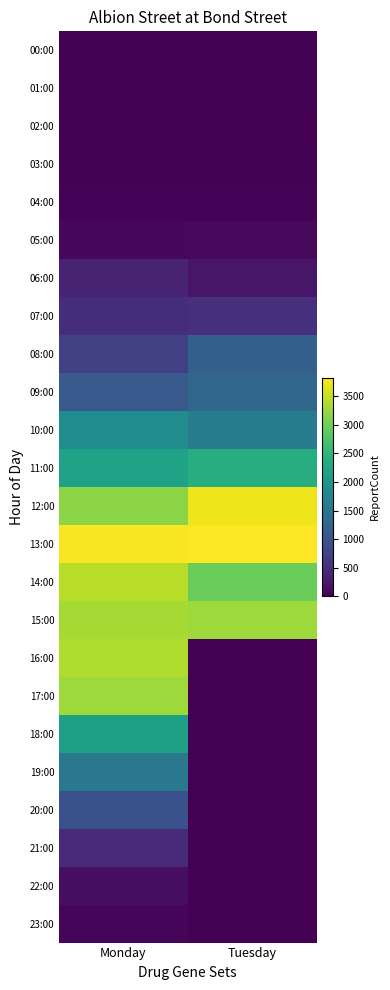

Reading right to left, extract all data points from this chart.

00:00: Tuesday=16	Monday=22
01:00: Tuesday=20	Monday=8
02:00: Tuesday=12	Monday=8
03:00: Tuesday=18	Monday=10
04:00: Tuesday=34	Monday=32
05:00: Tuesday=96	Monday=76
06:00: Tuesday=236	Monday=370
07:00: Tuesday=516	Monday=494
08:00: Tuesday=1168	Monday=720
09:00: Tuesday=1256	Monday=1076
10:00: Tuesday=1626	Monday=1860
11:00: Tuesday=2388	Monday=2206
12:00: Tuesday=3732	Monday=3154
13:00: Tuesday=3826	Monday=3784
14:00: Tuesday=2970	Monday=3408
15:00: Tuesday=3260	Monday=3310
16:00: Tuesday=0	Monday=3370
17:00: Tuesday=0	Monday=3260
18:00: Tuesday=0	Monday=2170
19:00: Tuesday=0	Monday=1534
20:00: Tuesday=0	Monday=960
21:00: Tuesday=0	Monday=476
22:00: Tuesday=0	Monday=154
23:00: Tuesday=0	Monday=60